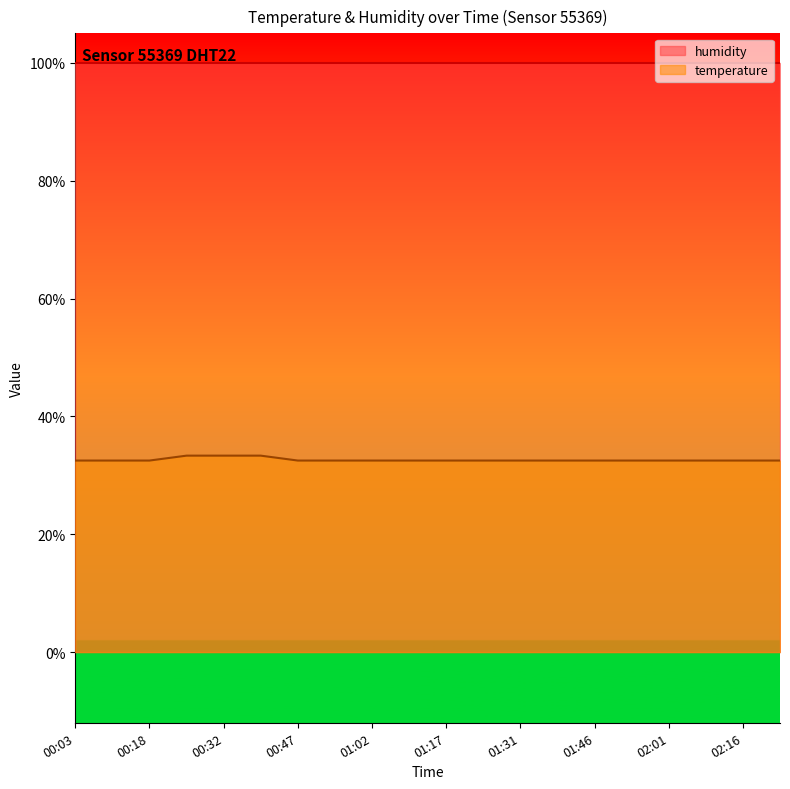

What is the label of the 7th point from the right?

01:39